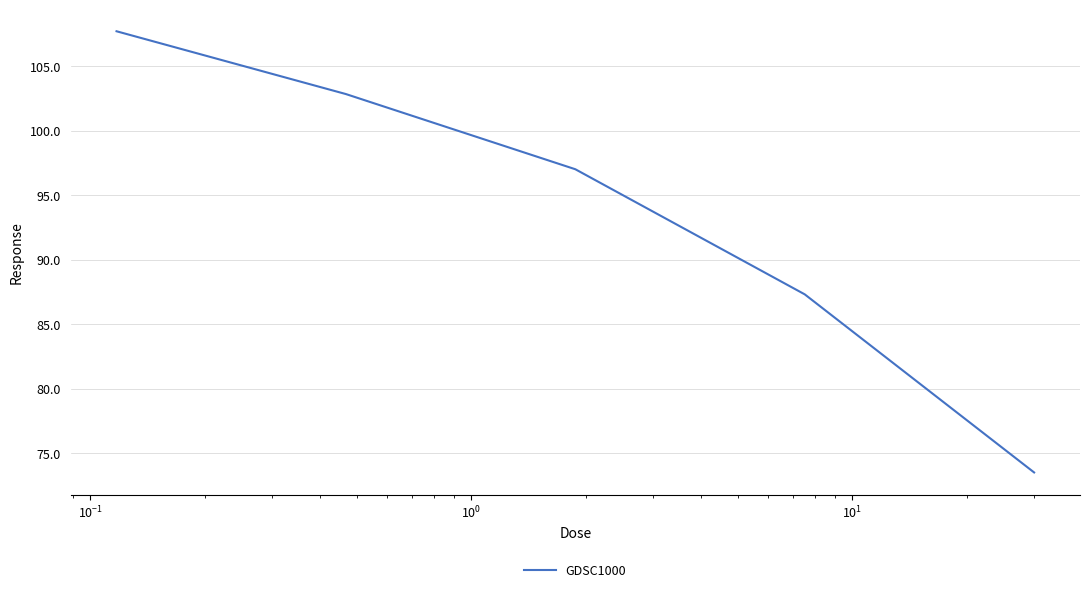

What is the maximum value shown in the chart?

107.7